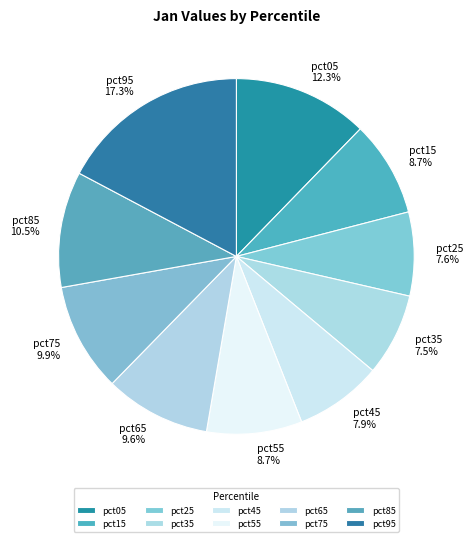

How many segments does this pie chart have?

10